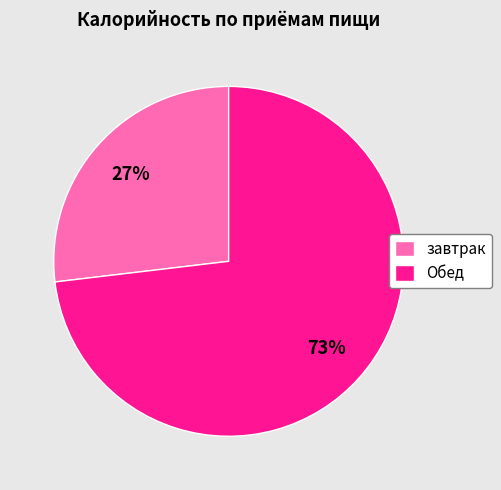

To the nearest percent, what is the difference between the Обед and завтрак slice percentages?

46%